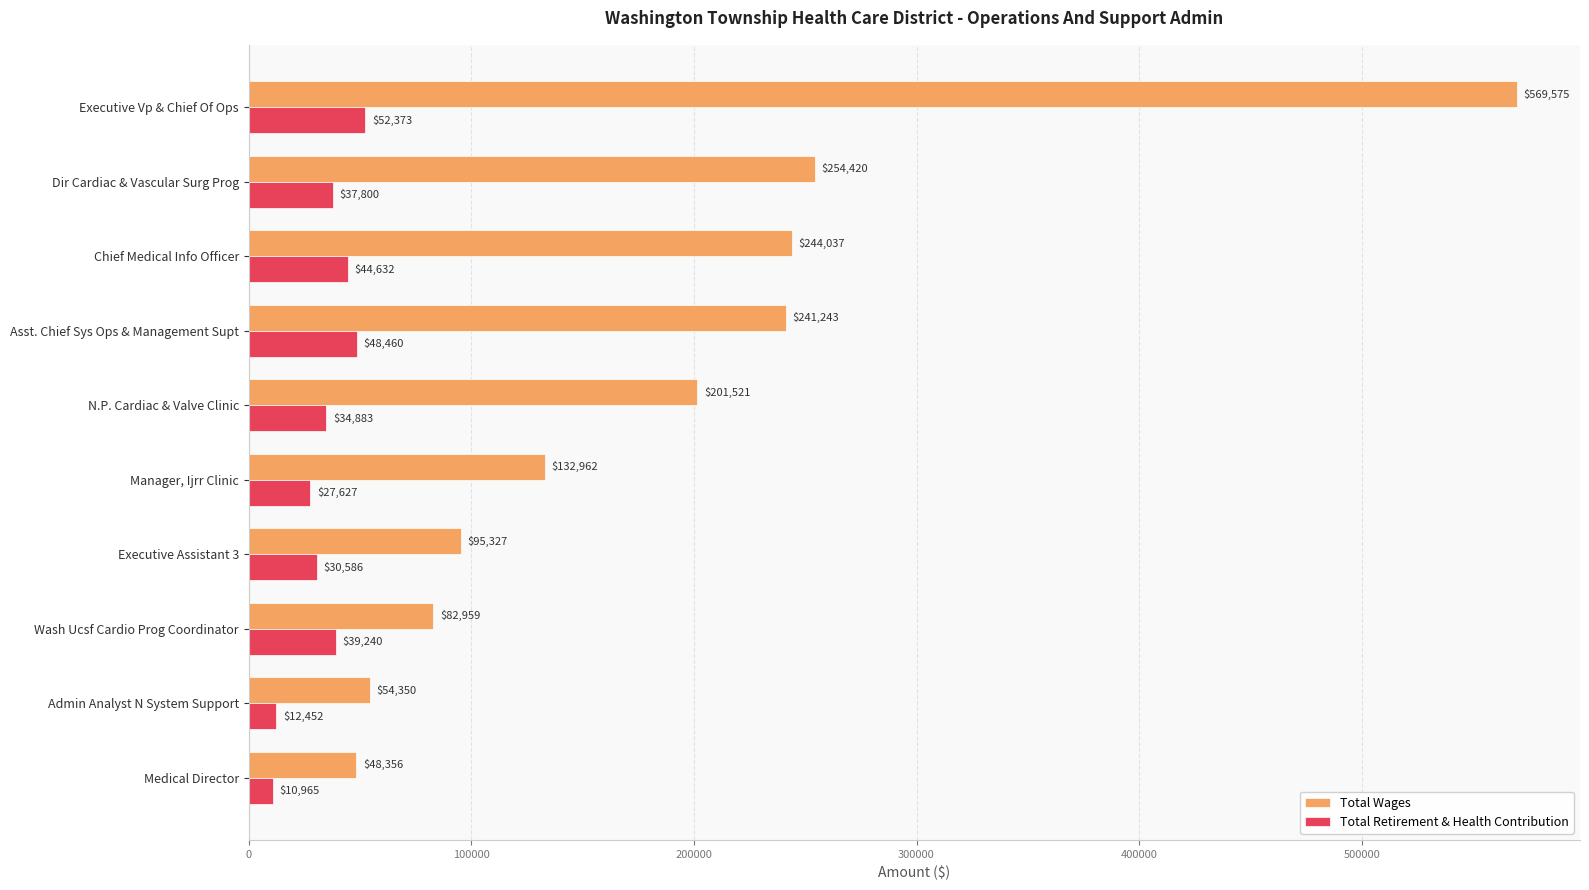

Which series has the largest total across all categories?

Total Wages